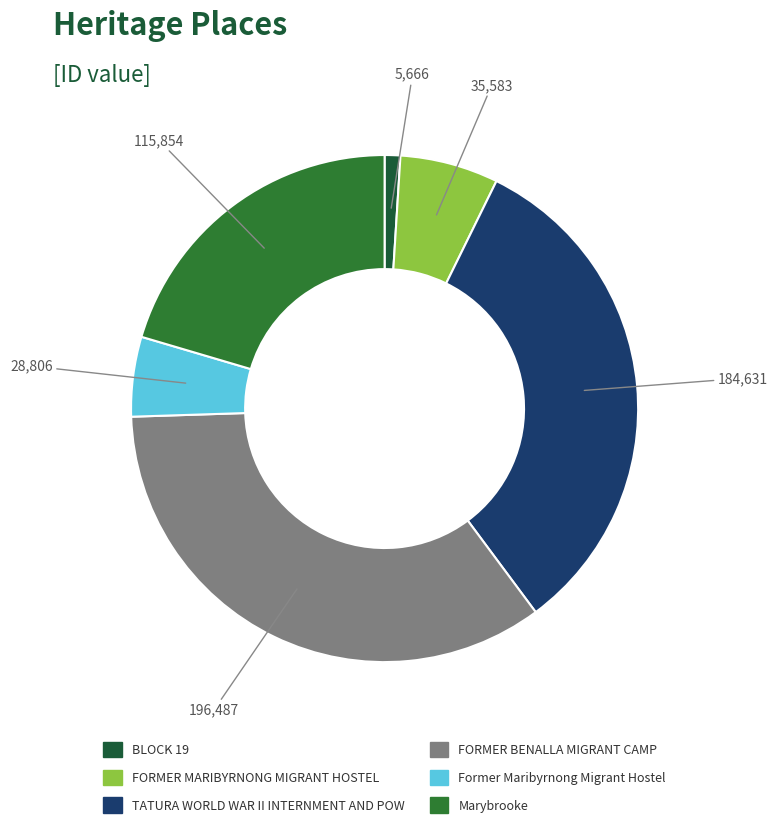

Is it true that FORMER BENALLA MIGRANT CAMP is 20% of the pie?

False